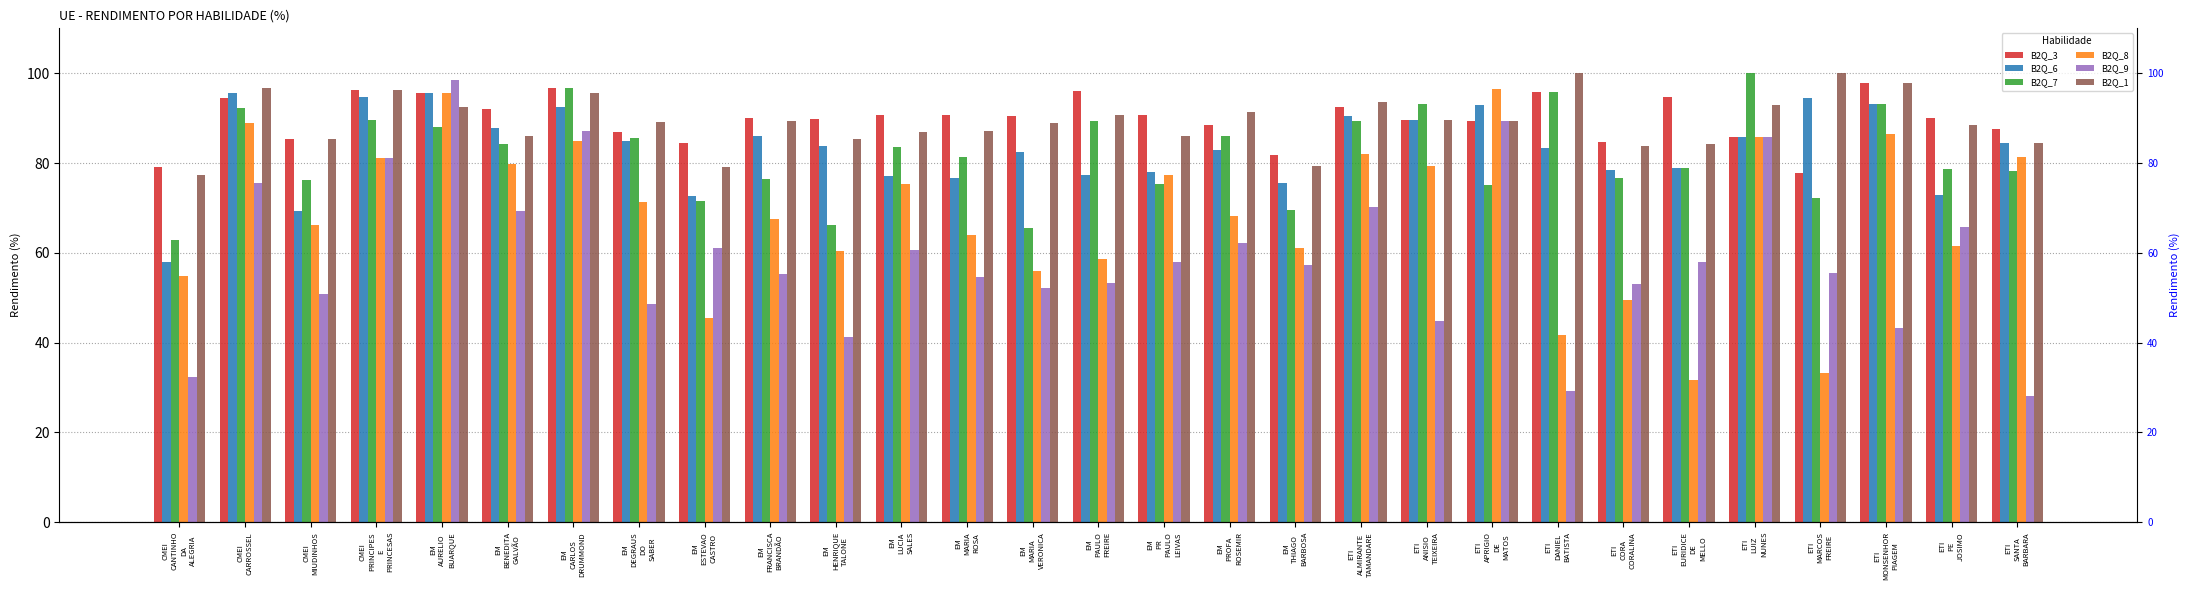

What position from the right is ETI
PE
JOSIMO?

2